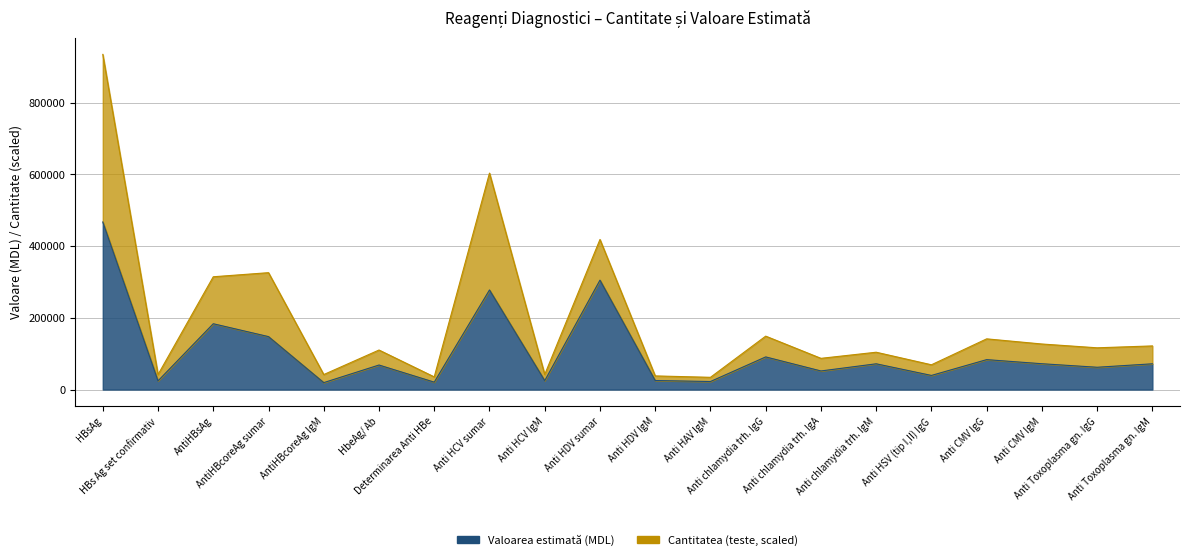

Does the chart have visible grid lines?

Yes